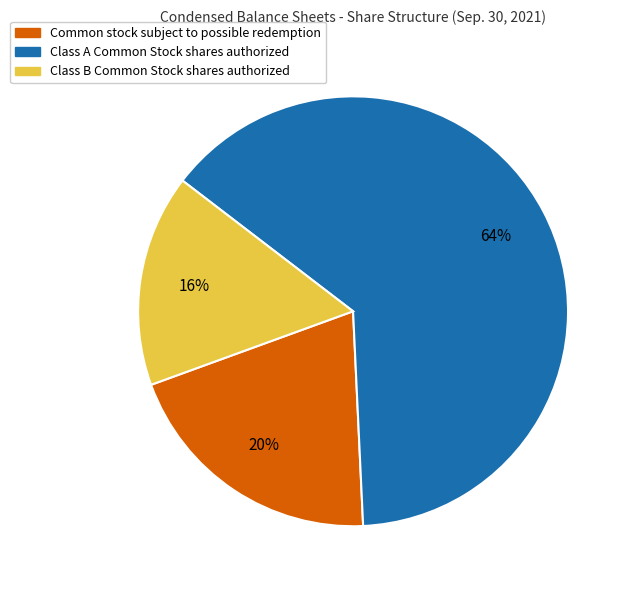

True or false: Class A Common Stock shares authorized accounts for 74% of the total.

False